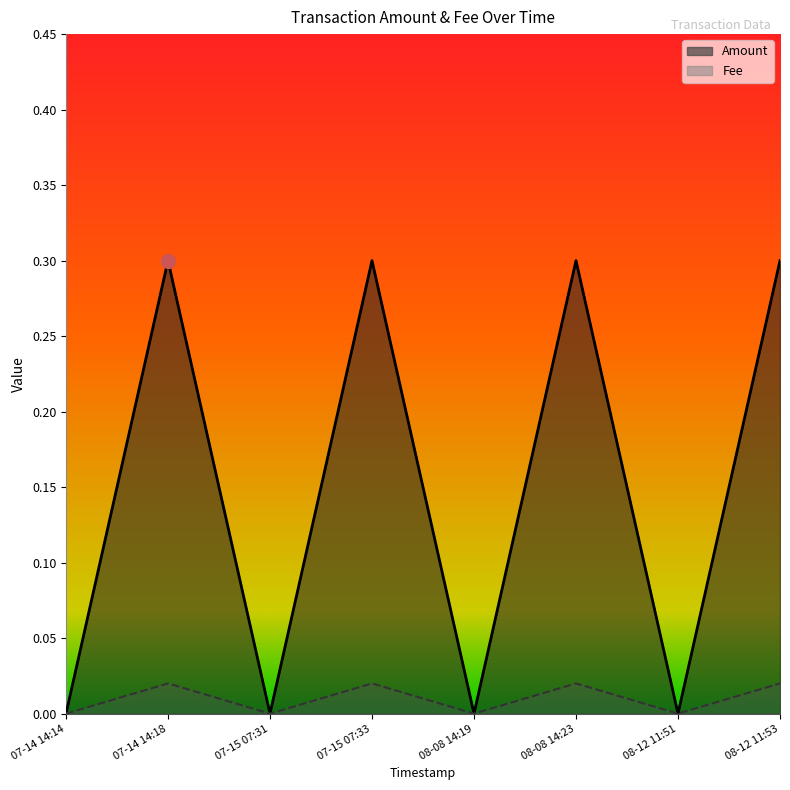

Count the number of categories in the chart.

8